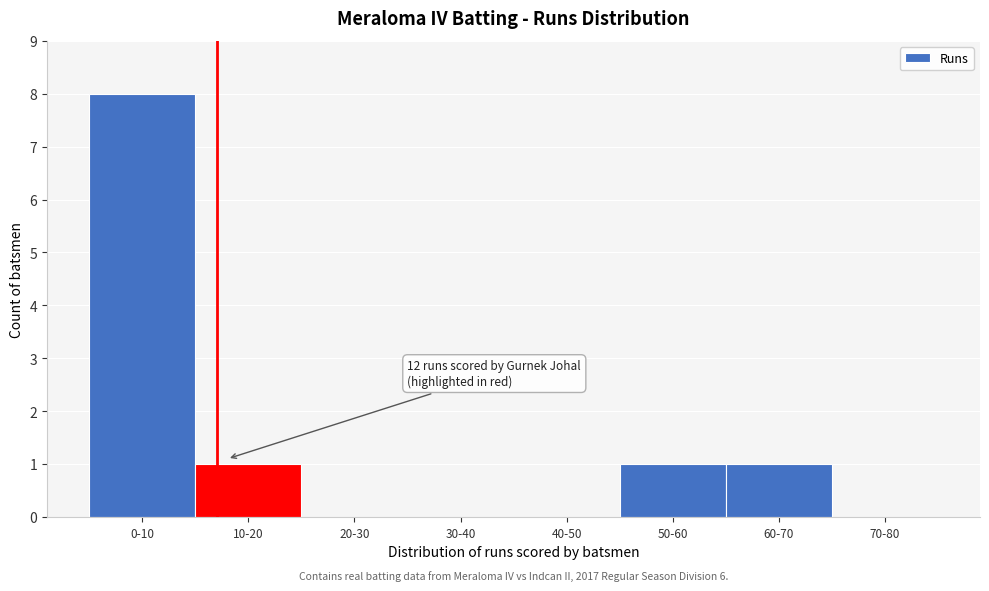

Is it true that the value at 20-30 is 0?

True